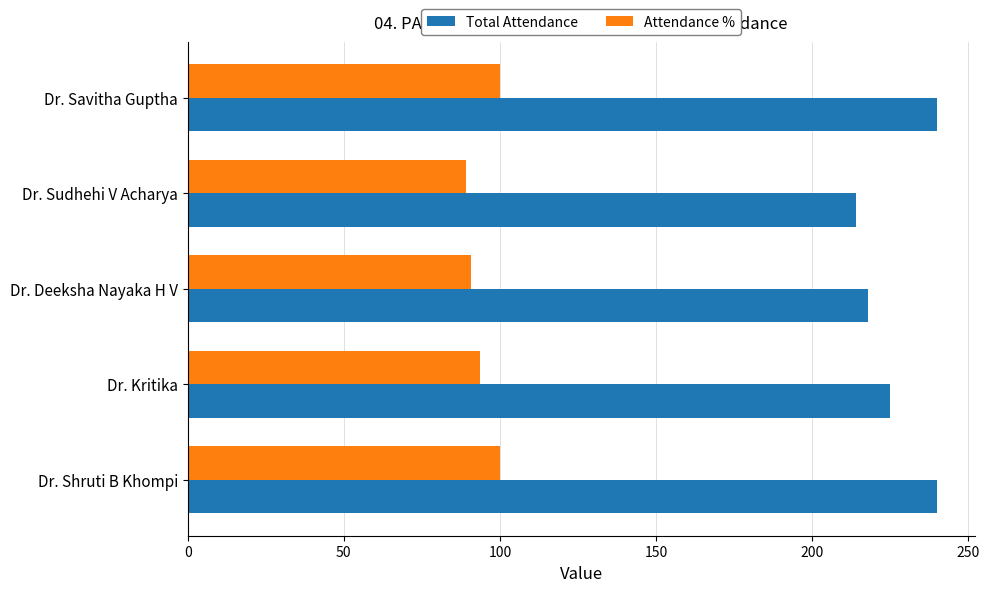

What is the maximum value shown in the chart?

240.0